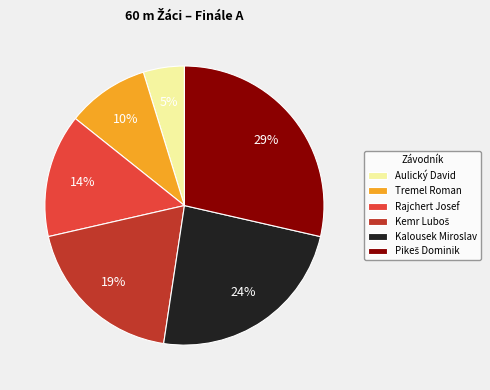

To the nearest percent, what percentage of the pie is Kalousek Miroslav?

24%